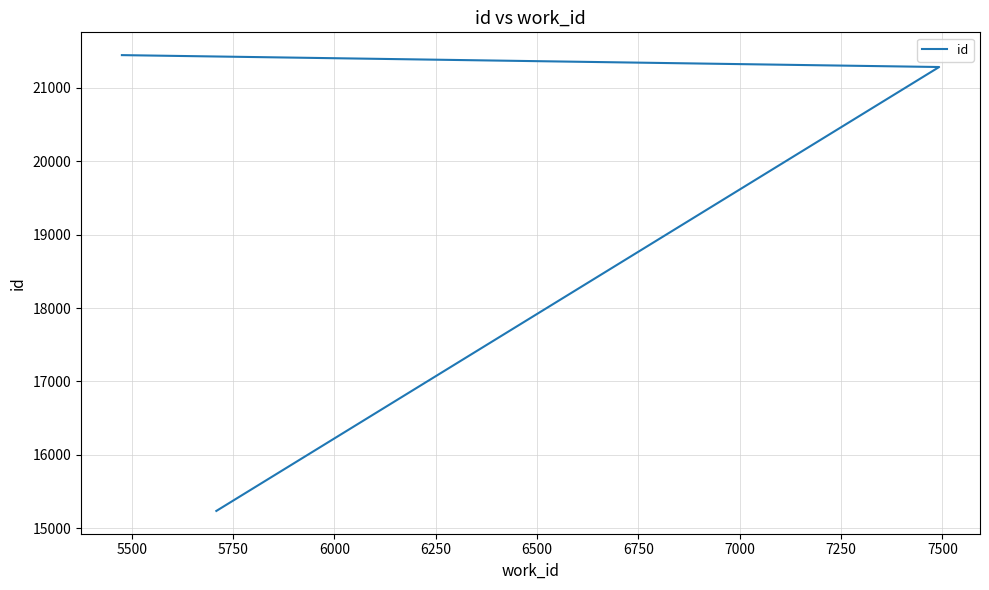

What is the average value?

19322